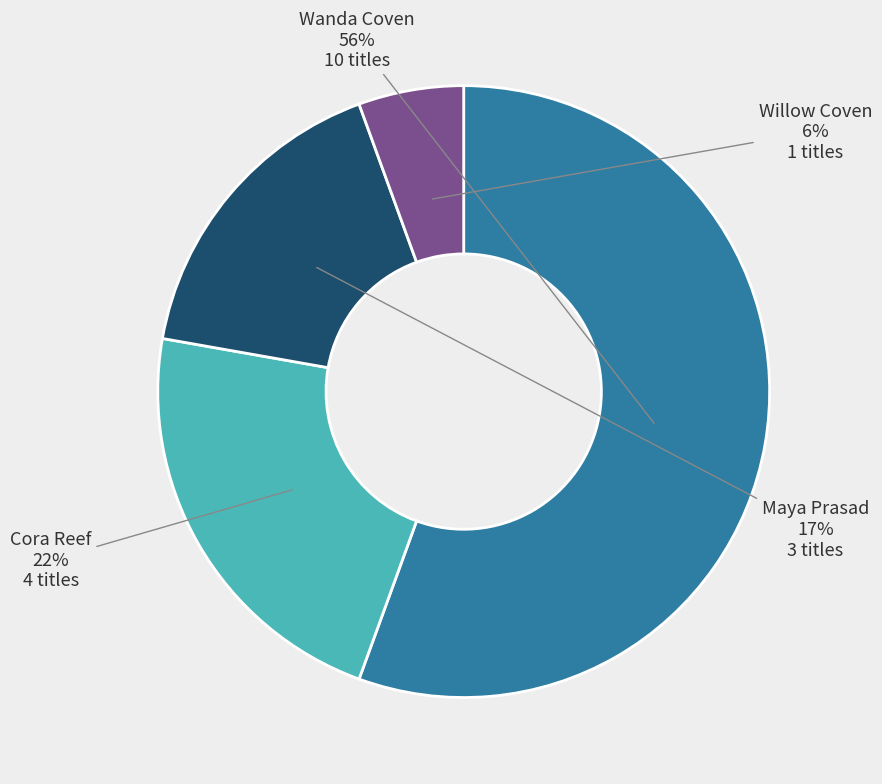

To the nearest percent, what is the average slice percentage?

25%